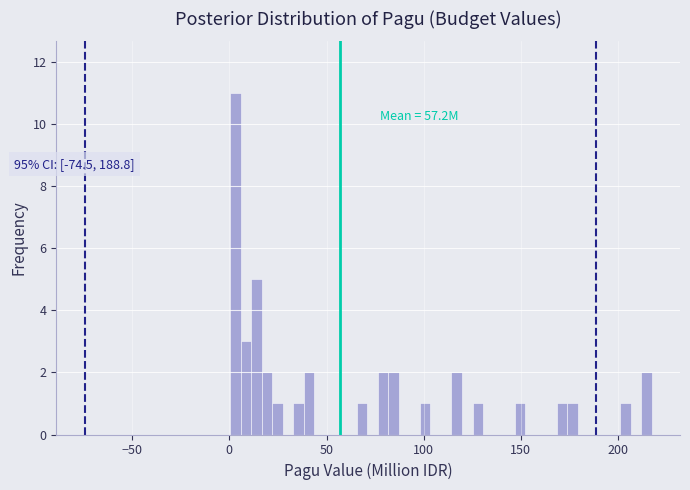

Around what value on the x-axis is the tallest bar? Give the approximate position of its centre, as read against the axis.

5